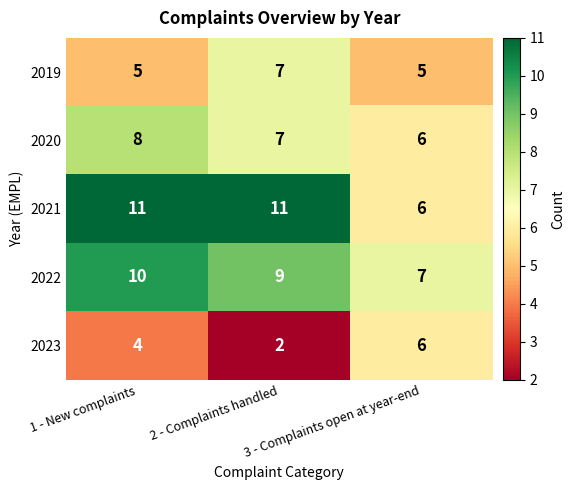

What is the difference between the maximum and minimum values in the 2022 series?

3